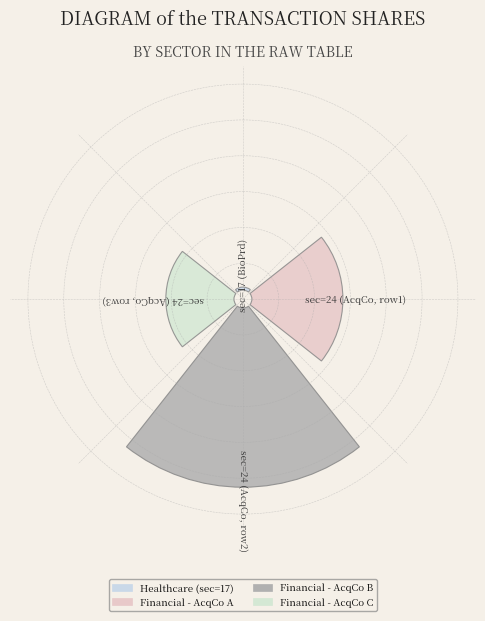

Which category has the biggest portion of the pie?

24